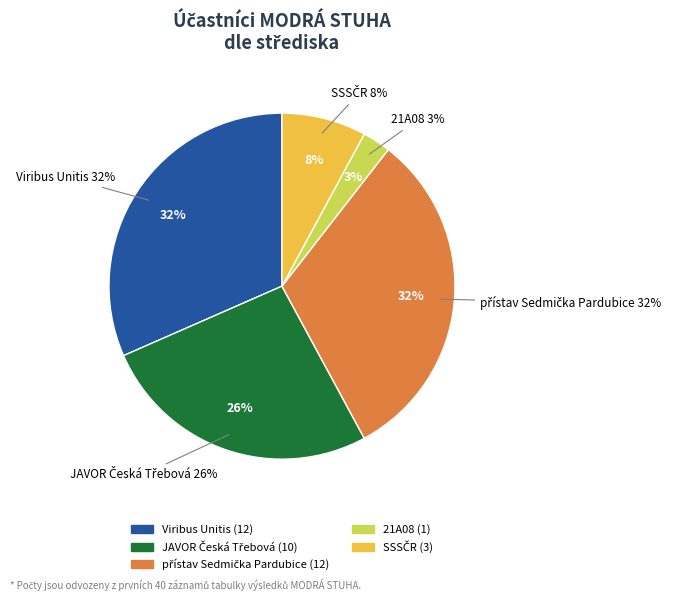

Is the sum of Albatros Vřesina and JAVOR Česká Třebová greater than half?

No